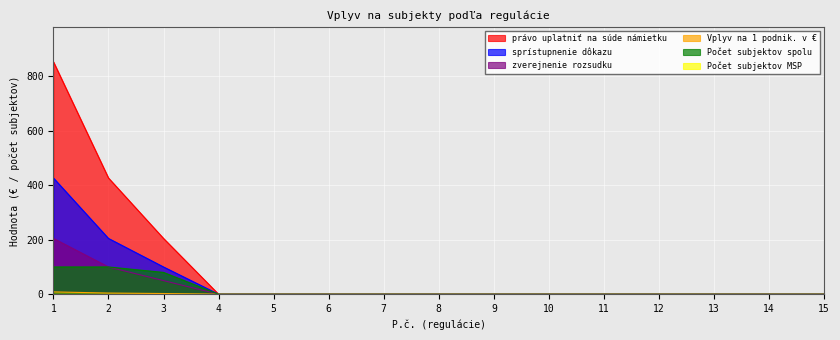

How many distinct data groups are displayed?

6